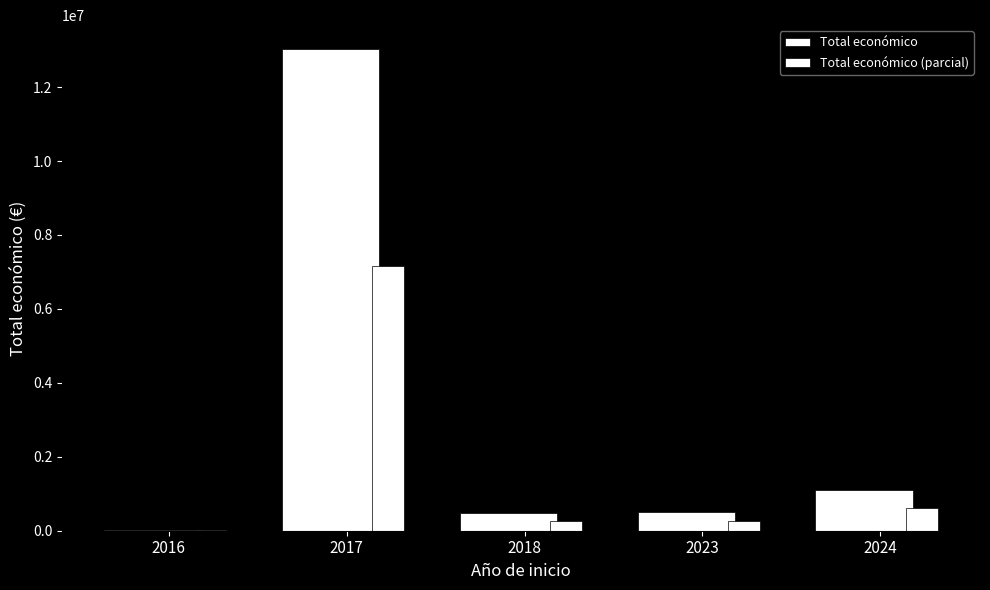

What is the sum of the Total económico values at 2016 and 2023?

516571.0